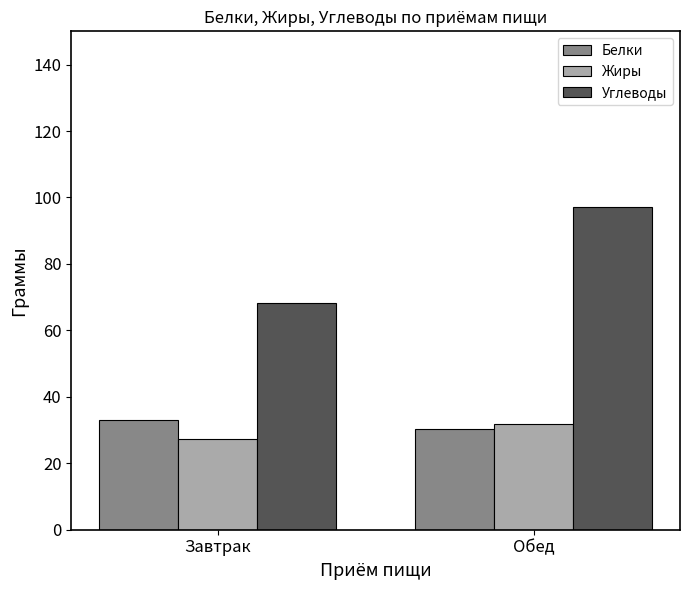

Is it true that Углеводы equals 134.4 at Обед?

False